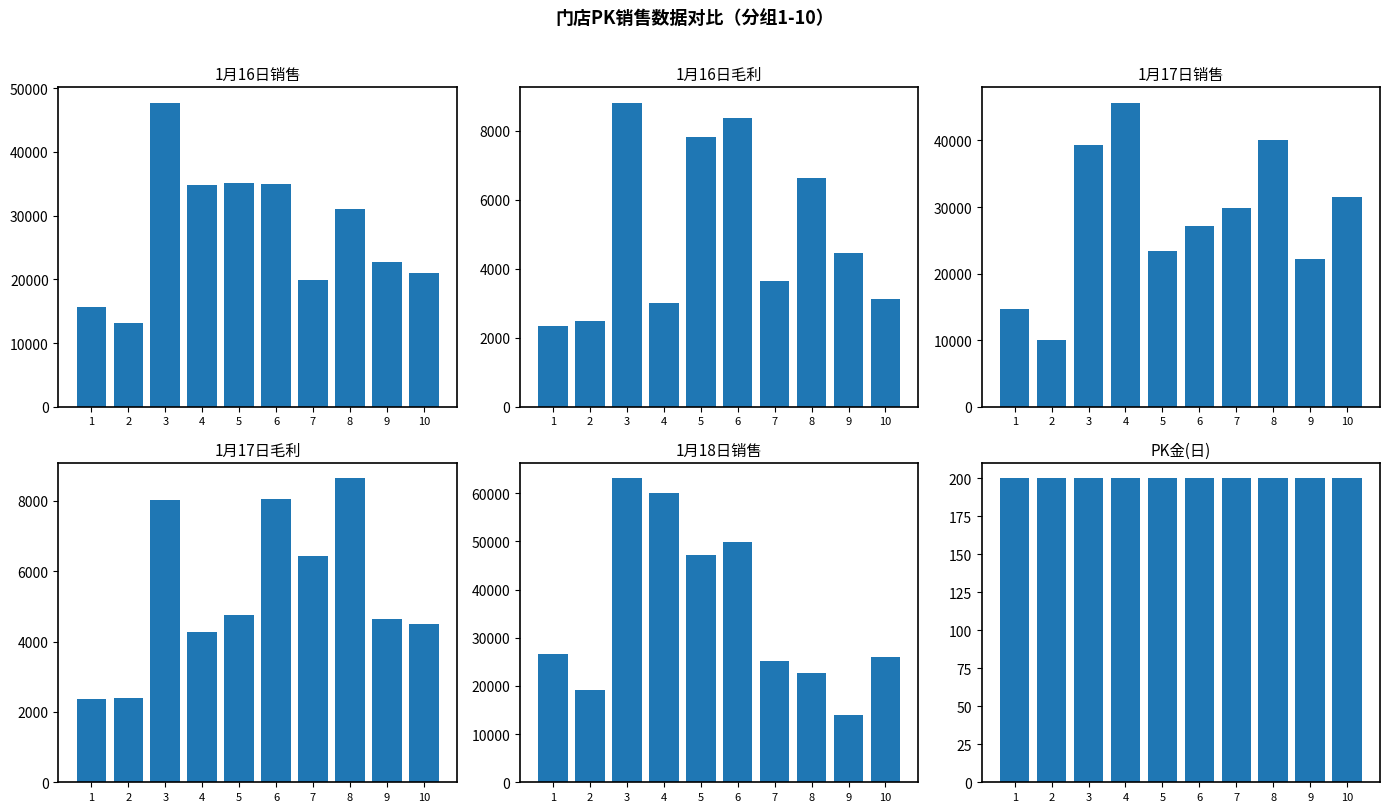

What is the value of the 1月17日毛利 bar at the 9th from the left?

4630.9